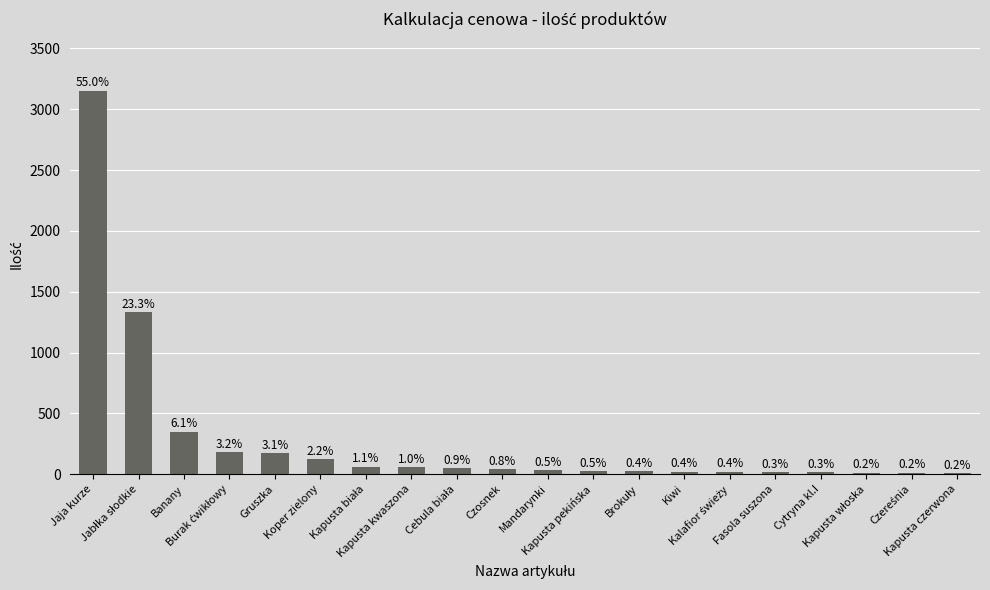

Are the bars grouped side by side (vs. stacked)?

No